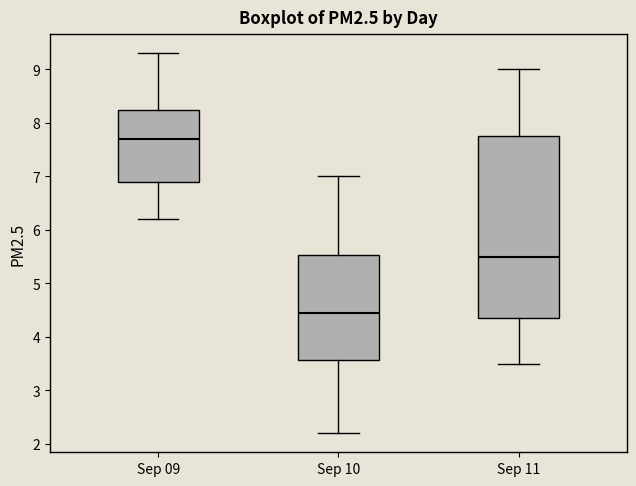

Which box is the tallest, from its lower edge to its upper edge?

Sep 11